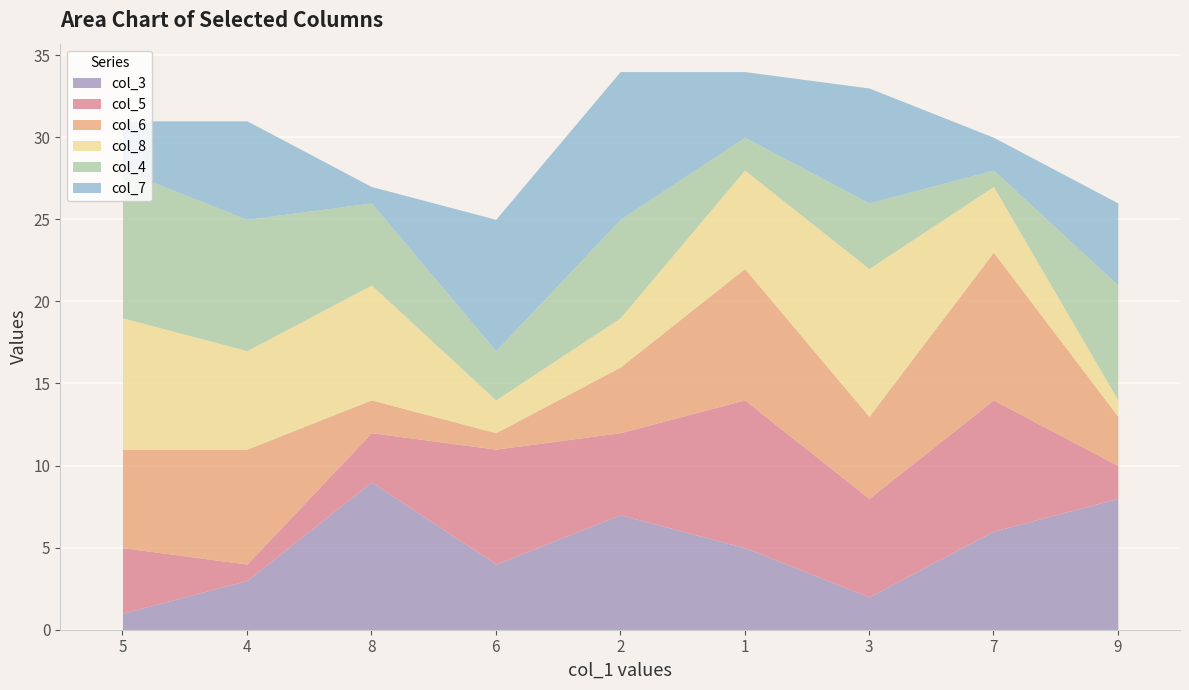

How many data points in col_8 are above 6?

3